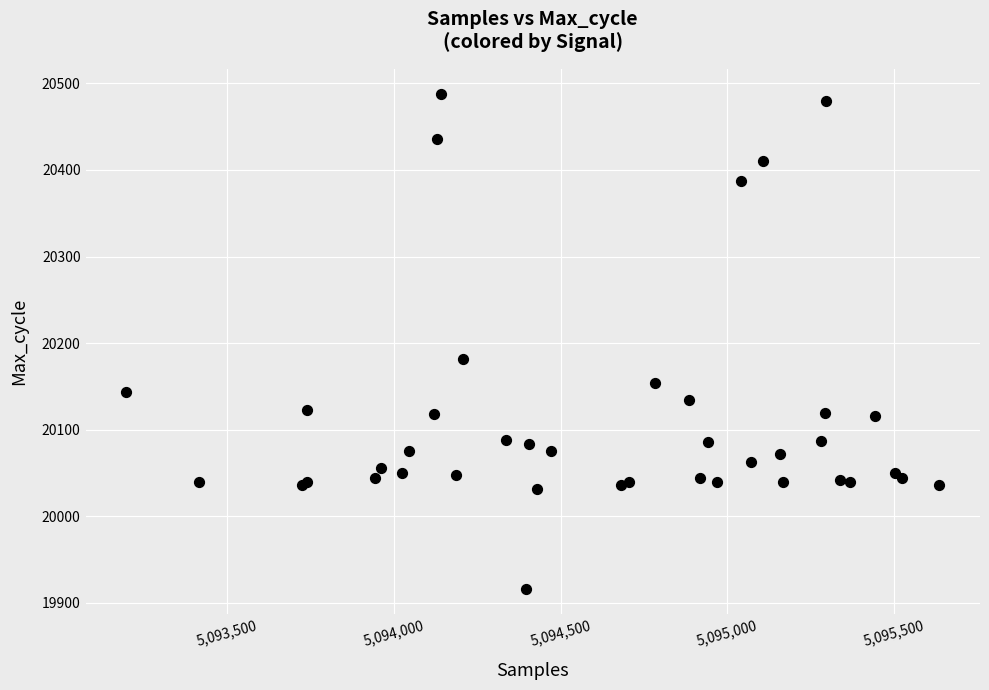

What Y value in the scatter plot is closest to 20202?

20182